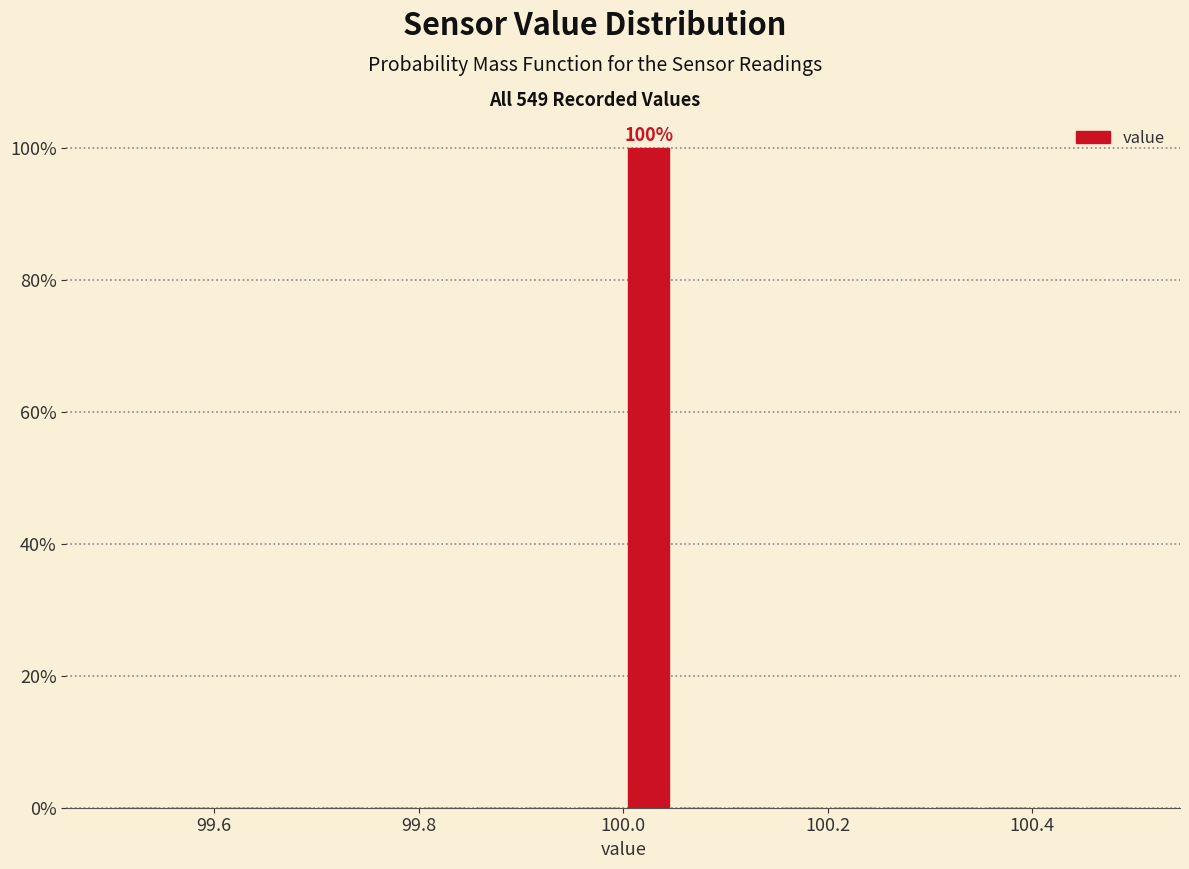

Read against the x-axis, roughly where is the centre of the tallest bar?

100.02